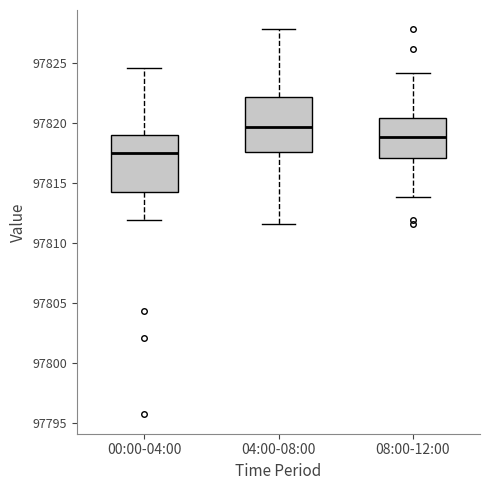

Reading left to right, transcribe this box plot: for each box, give where its median line is, the range the box spans, and where its two whiskers end, as read against the y-axis. The values are not printed on the chart, so give them approximately, as read against the axis.

00:00-04:00: median 97817.5, box 97814.5 to 97819.0, whiskers 97812.0 to 97824.5
04:00-08:00: median 97819.5, box 97817.5 to 97822.0, whiskers 97811.5 to 97828.0
08:00-12:00: median 97819.0, box 97817.0 to 97820.5, whiskers 97814.0 to 97824.0